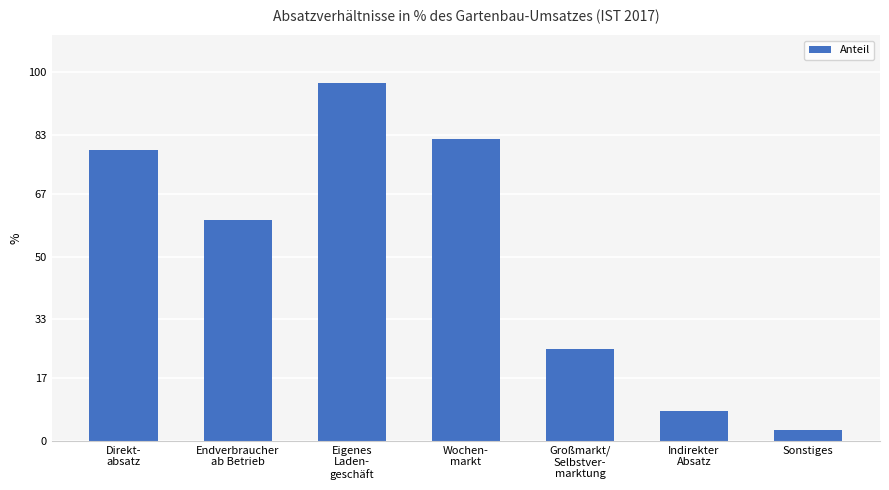

Where does the data first go above 60?

Direkt-
absatz